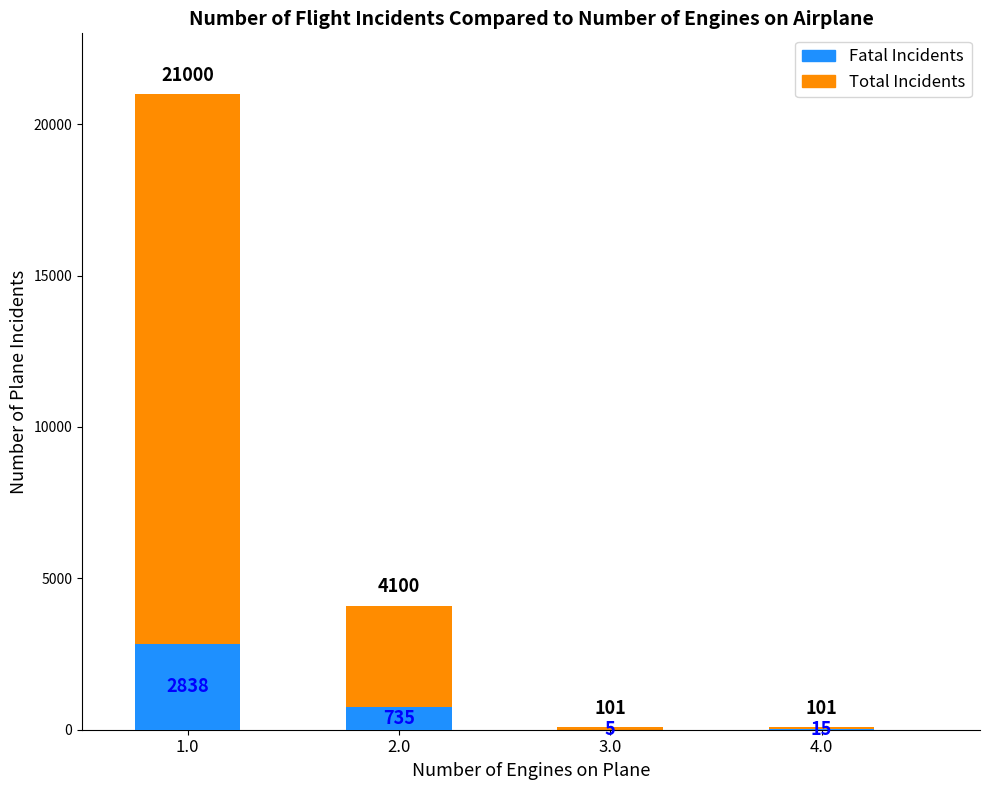

Which series changed the most between 3.0 and 4.0?

Fatal Incidents